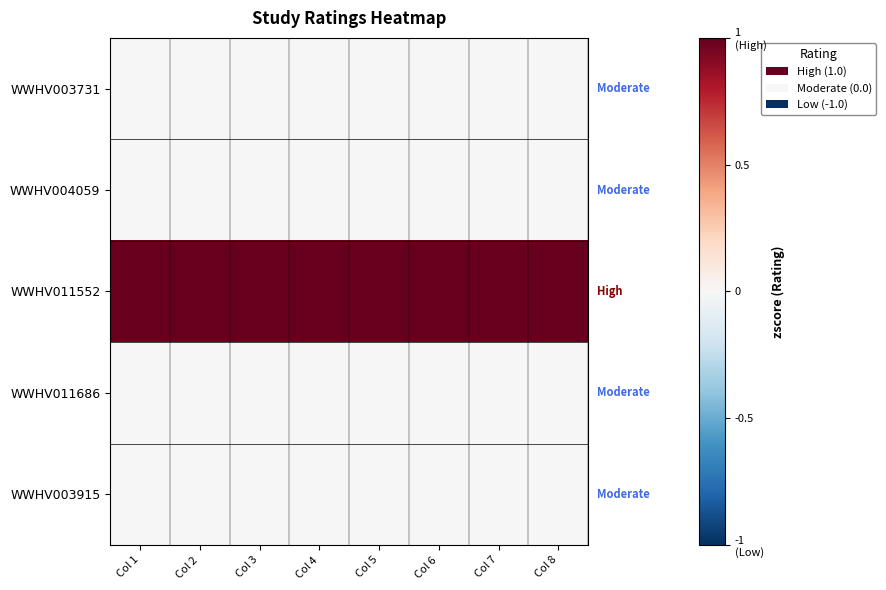

Reading left to right, extract all data points from this chart.

WWHV003731: Col 1=0	Col 2=0	Col 3=0	Col 4=0	Col 5=0	Col 6=0	Col 7=0	Col 8=0
WWHV004059: Col 1=0	Col 2=0	Col 3=0	Col 4=0	Col 5=0	Col 6=0	Col 7=0	Col 8=0
WWHV011552: Col 1=1	Col 2=1	Col 3=1	Col 4=1	Col 5=1	Col 6=1	Col 7=1	Col 8=1
WWHV011686: Col 1=0	Col 2=0	Col 3=0	Col 4=0	Col 5=0	Col 6=0	Col 7=0	Col 8=0
WWHV003915: Col 1=0	Col 2=0	Col 3=0	Col 4=0	Col 5=0	Col 6=0	Col 7=0	Col 8=0